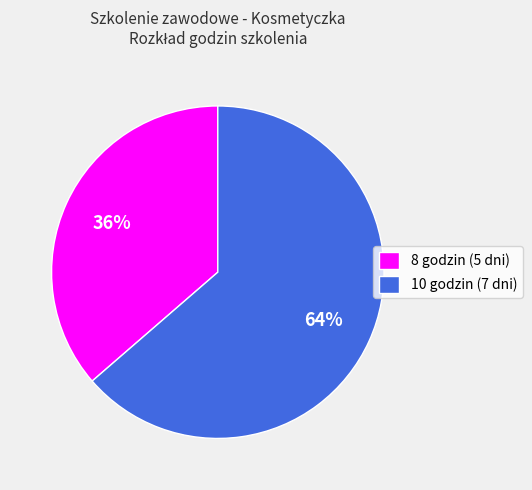

Is it true that 8 godzin (5 dni) is 36% of the pie?

True